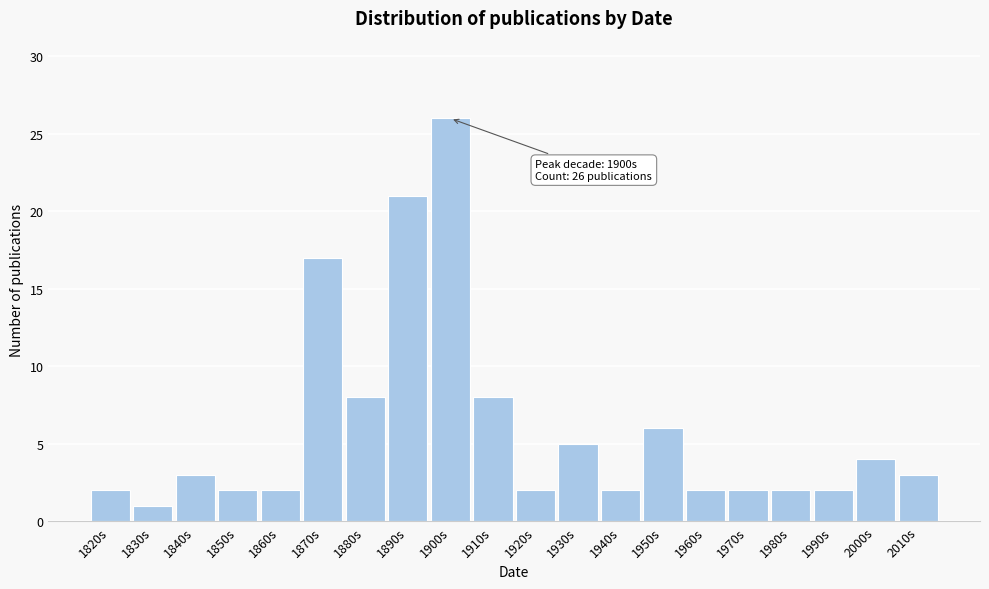

Reading right to left, list all the values displayed in this chart.

3	4	2	2	2	2	6	2	5	2	8	26	21	8	17	2	2	3	1	2